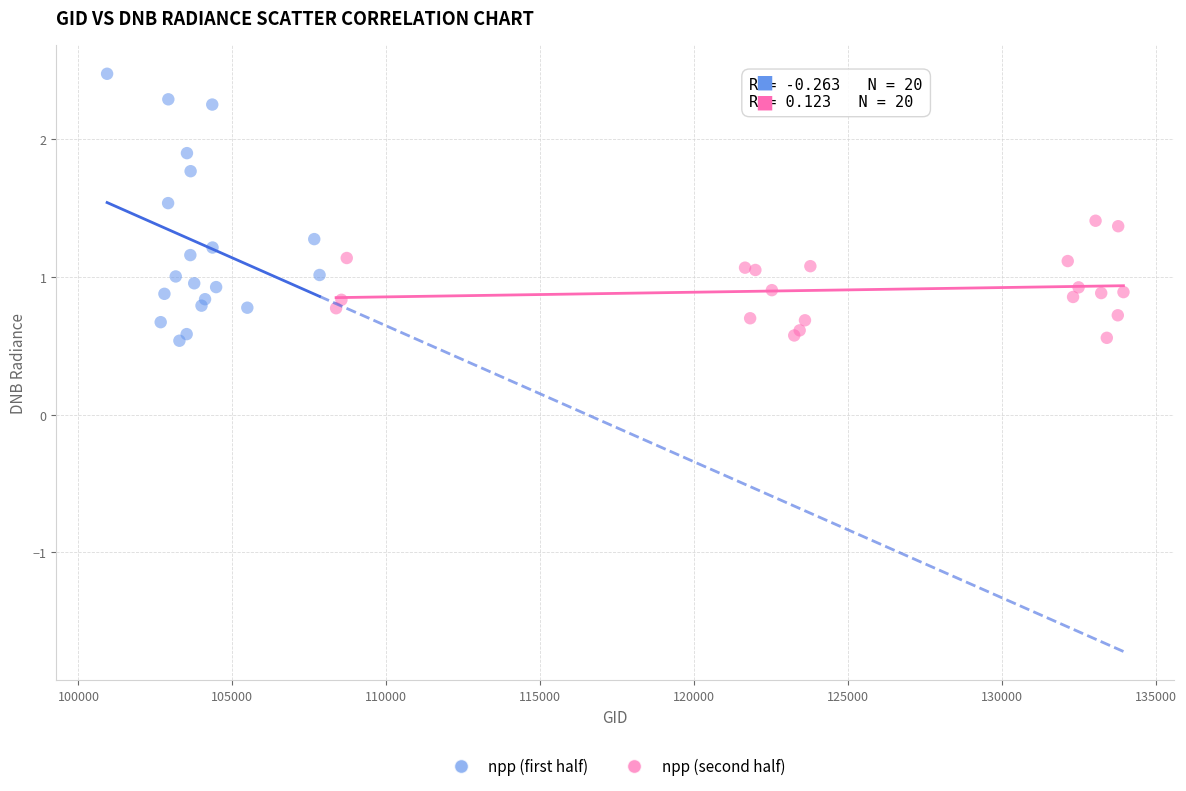

Which series contains the highest Y value?

npp (first half)